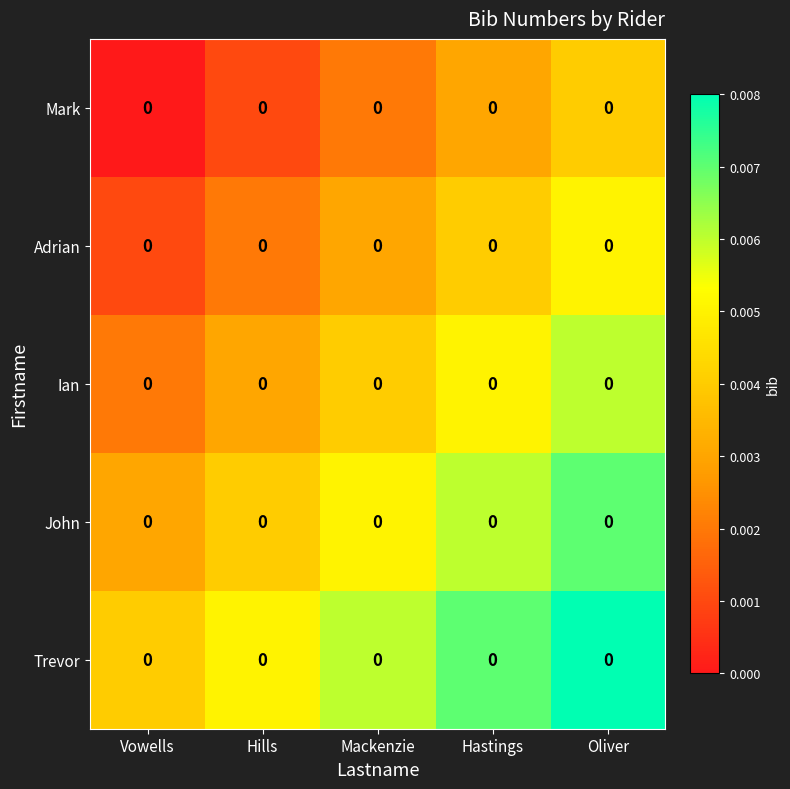

Rank the categories by John value from highest to lowest.

Oliver, Hastings, Mackenzie, Hills, Vowells